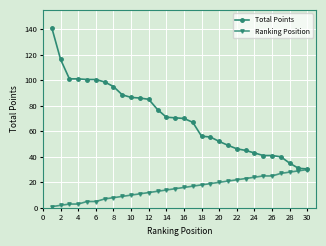

Count the number of categories in the chart.

30